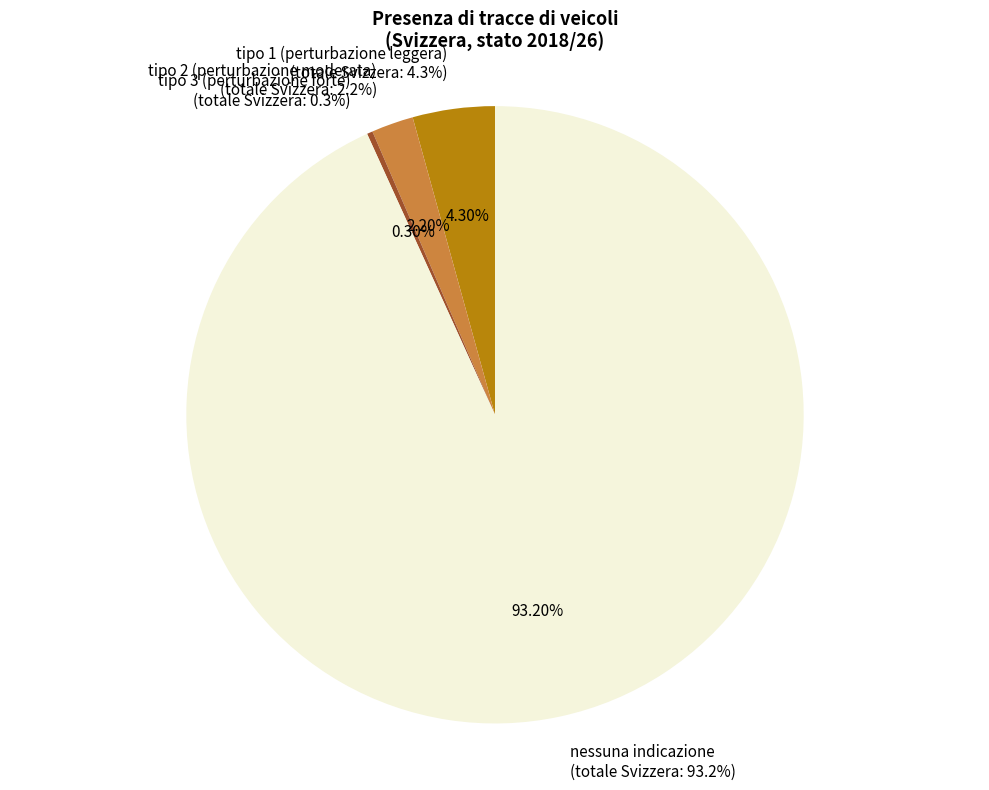

True or false: tipo 2 (perturbazione moderata) accounts for 2% of the total.

True